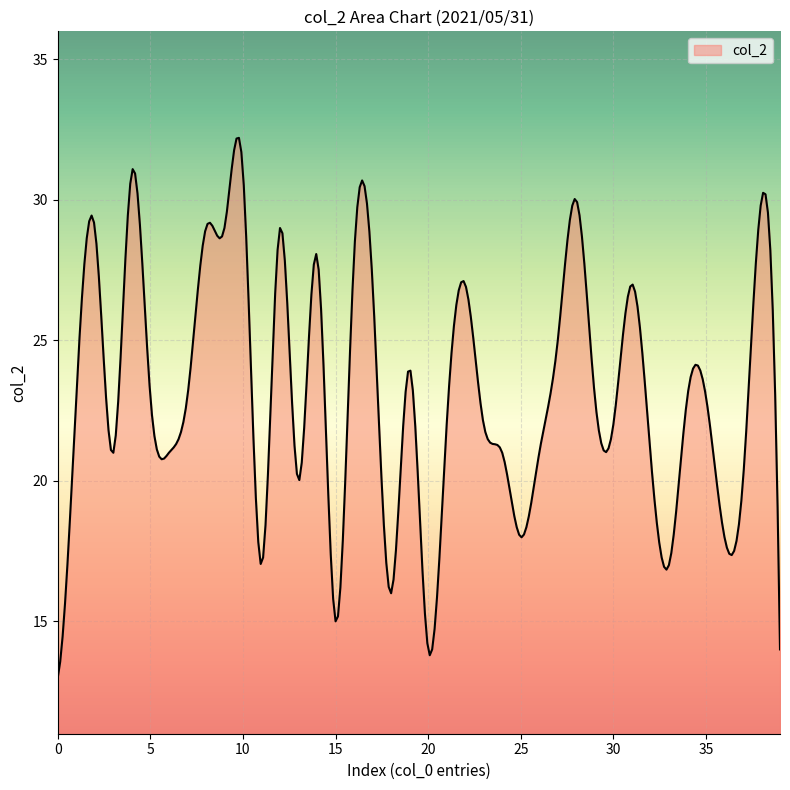

What is the smallest value displayed?

13.0